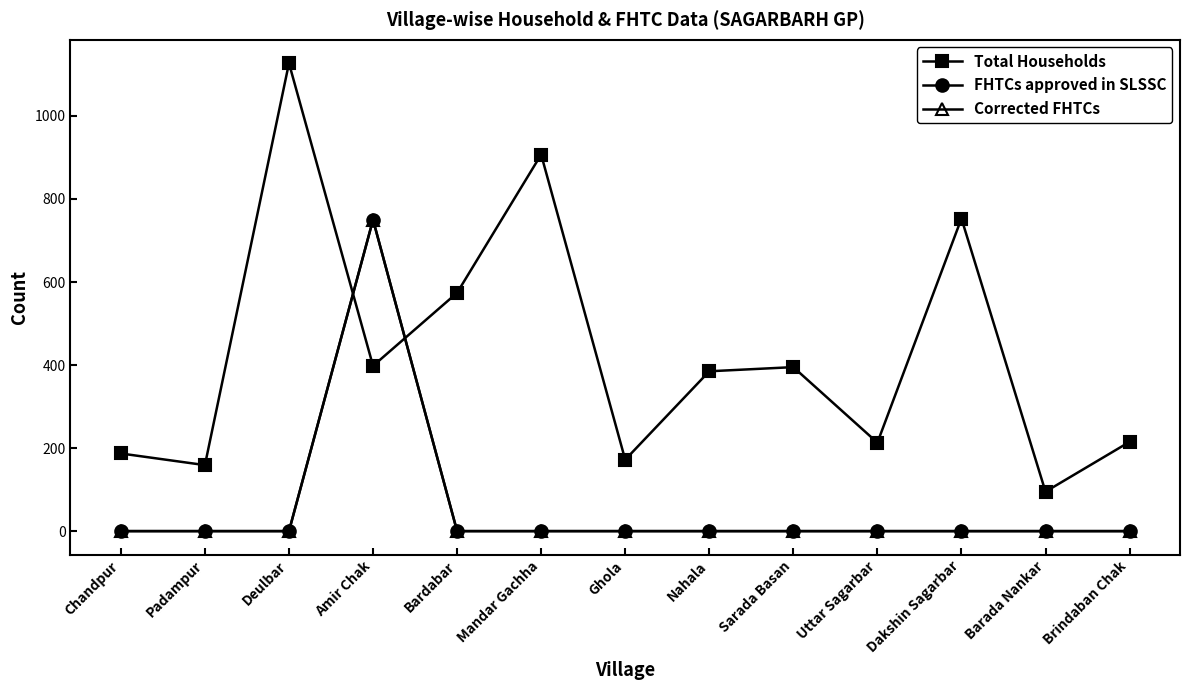

Is it true that FHTCs approved in SLSSC equals 497 at Nahala?

False